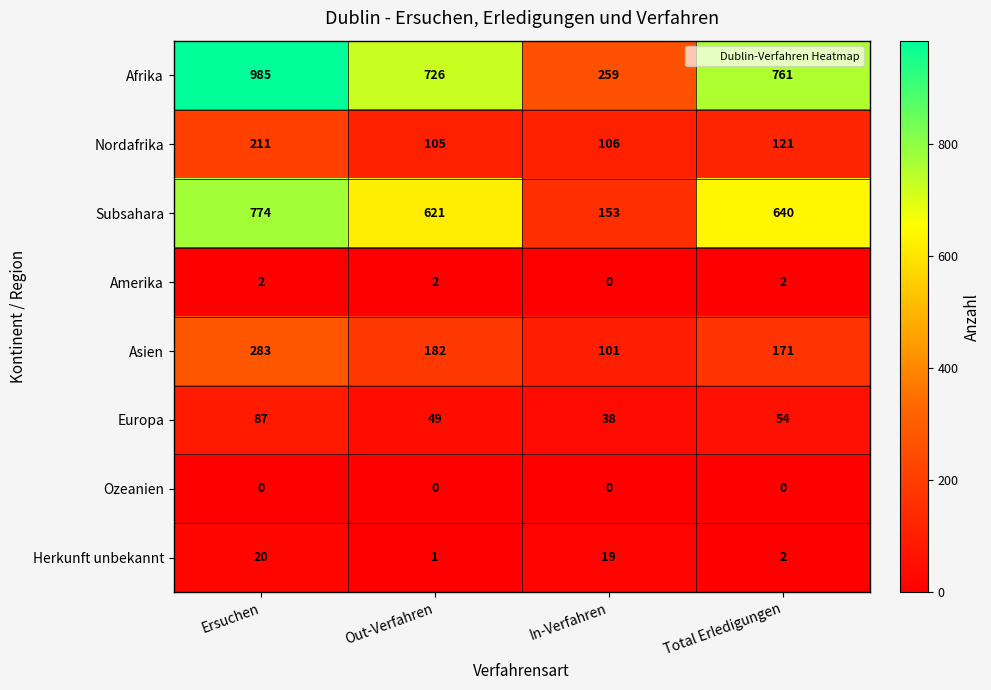

At how many categories does at least one series exceed 715?

3